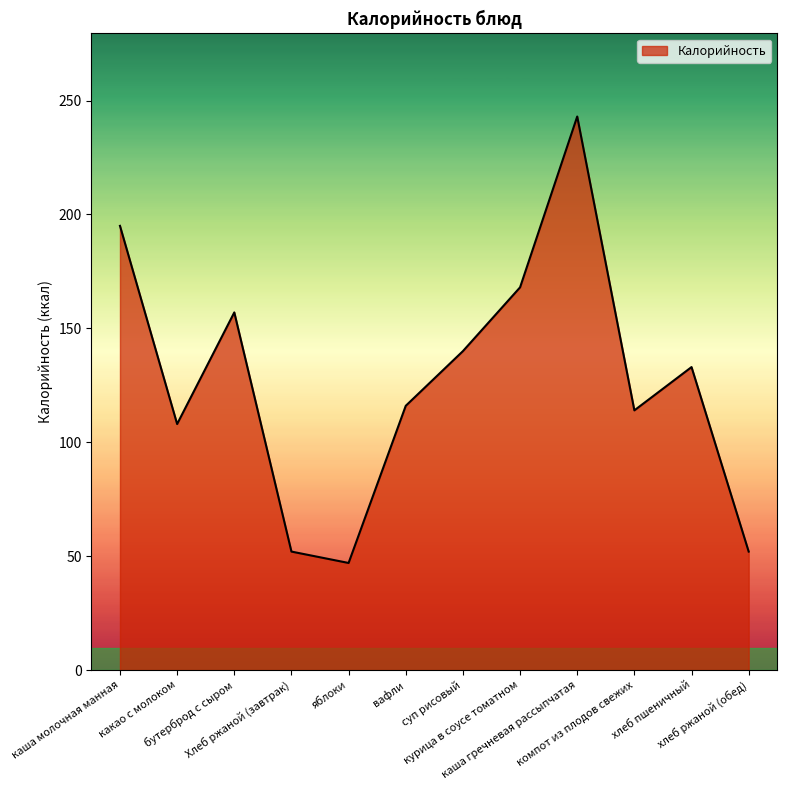

What is the average value?

127